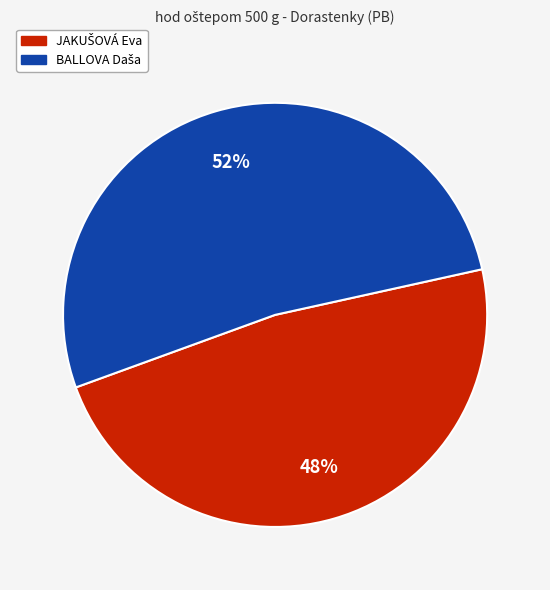

To the nearest percent, what is the difference between the largest and smallest slice percentages?

4%